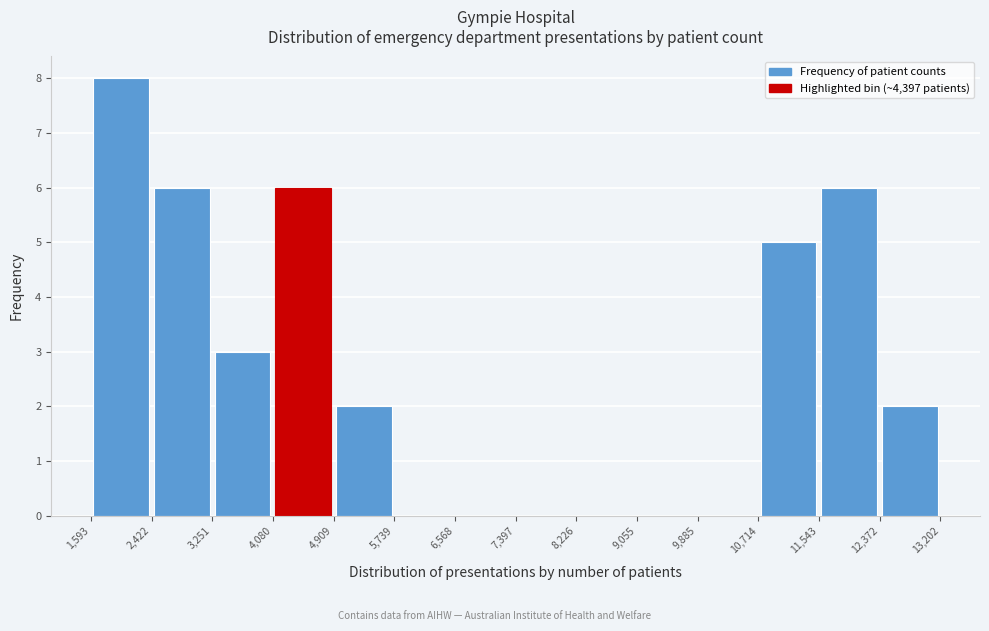

Over which range of the x-axis is the bar tallest?

1,593 to 2,422